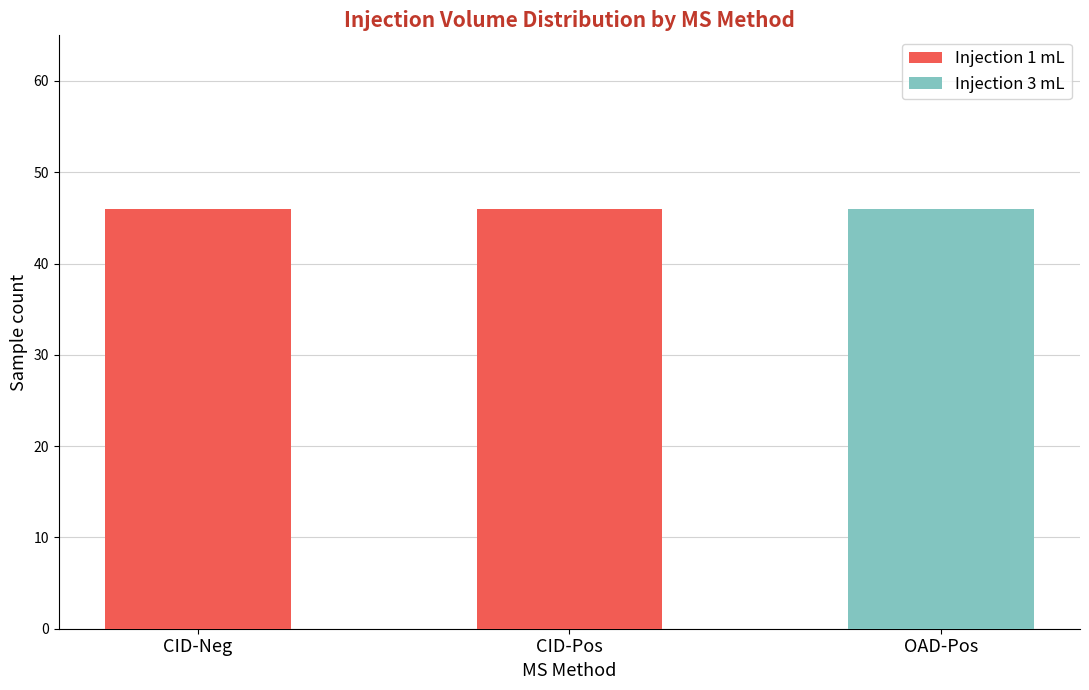

What is the total value across all series at OAD-Pos?

46